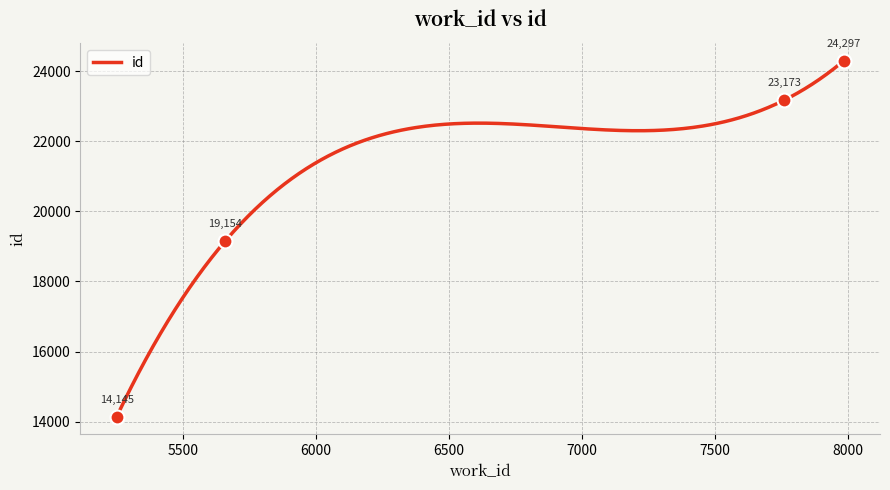

What is the minimum value for id?

14145.0